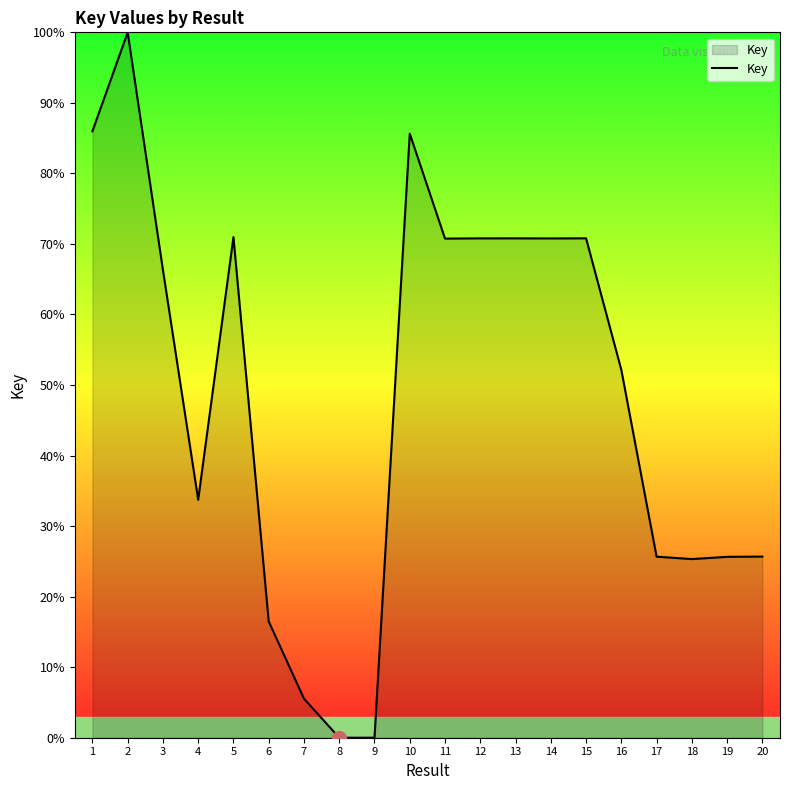

True or false: the data has more than 2 interior local peaks.

True